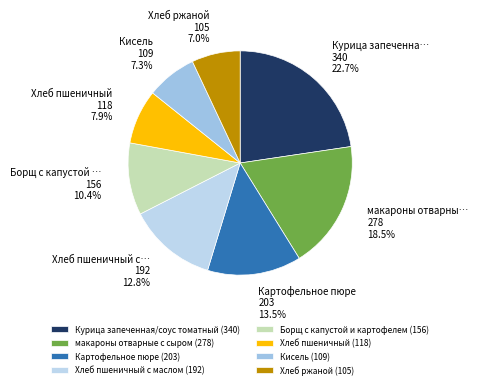

How many segments does this pie chart have?

8